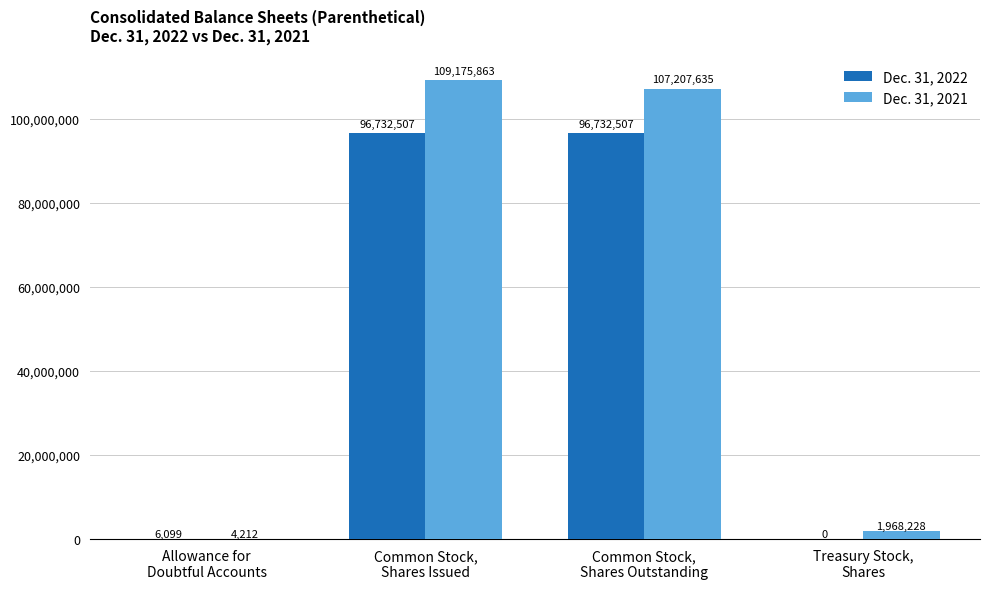

What is the sum of all Dec. 31, 2022 values?

193471113